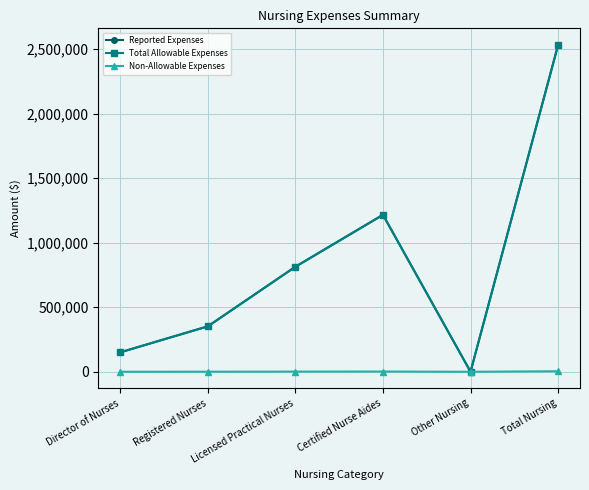

What is the difference between the maximum and minimum values in the Non-Allowable Expenses series?

3968